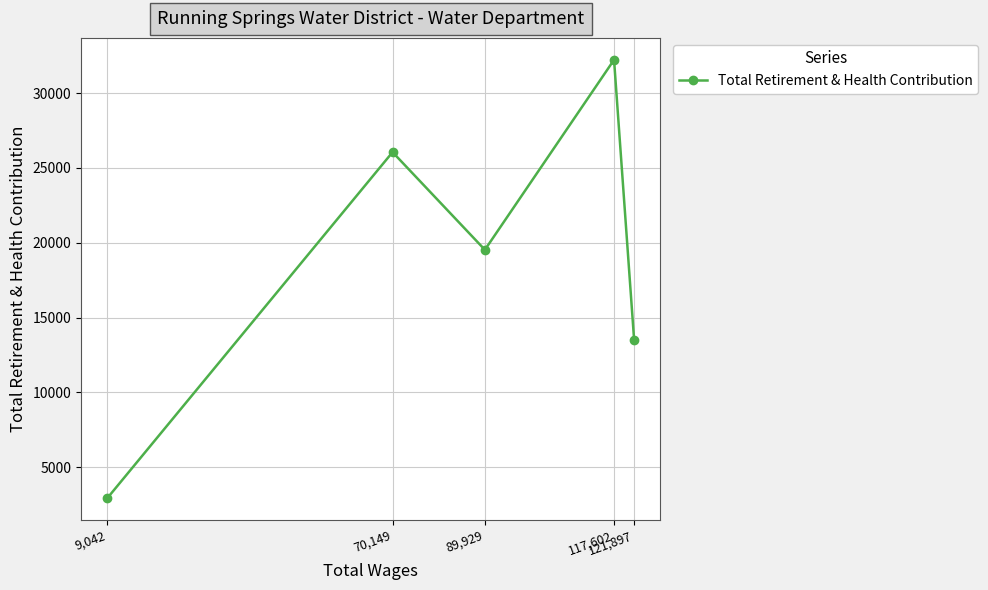

What is the greatest value displayed?

32234